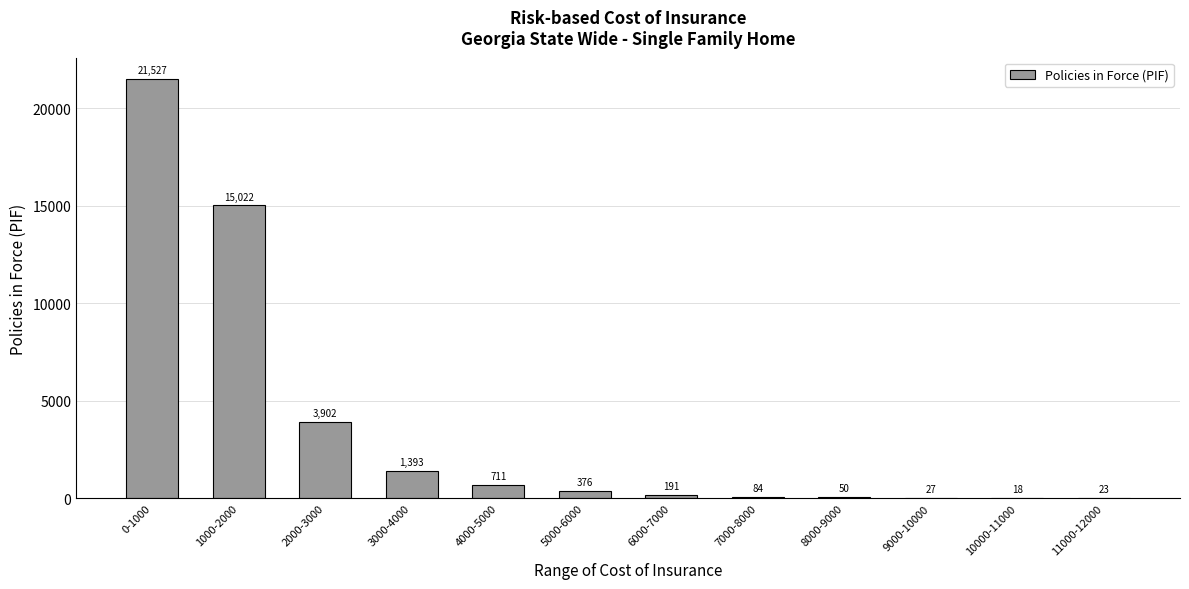

Where does the data first go above 376?

0-1000